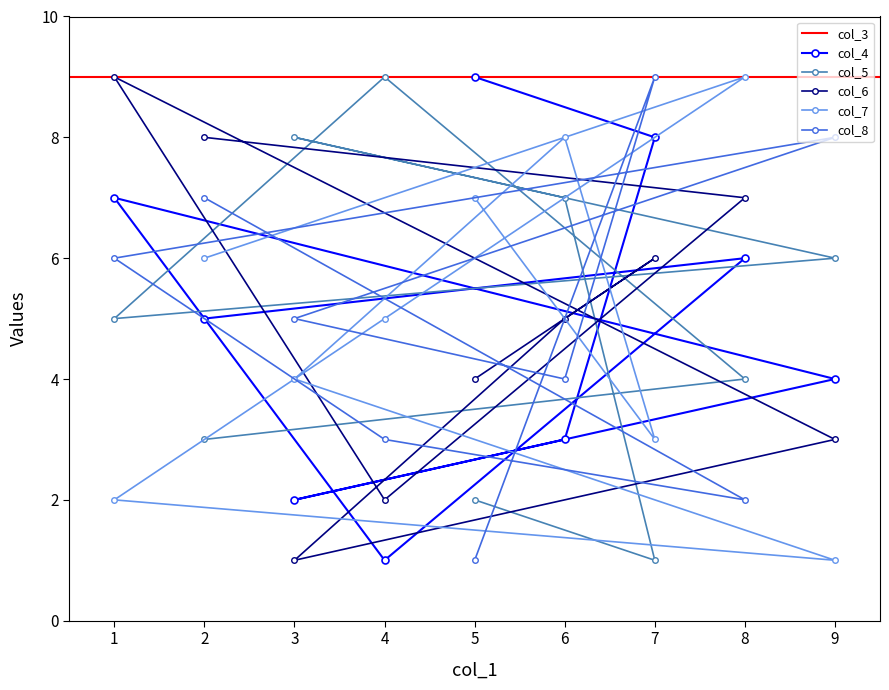

Which series changed the most between 1 and 5?

col_6